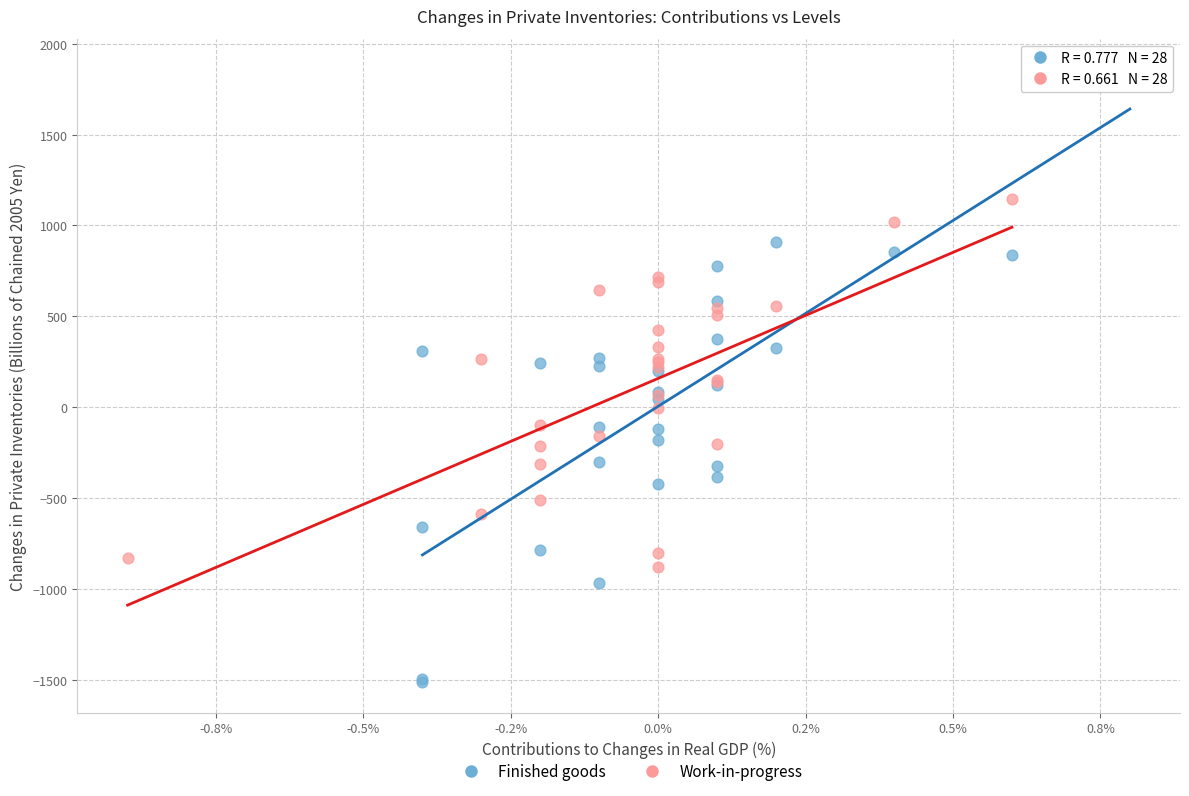

Which series has the largest Y range (max minus min)?

Finished goods